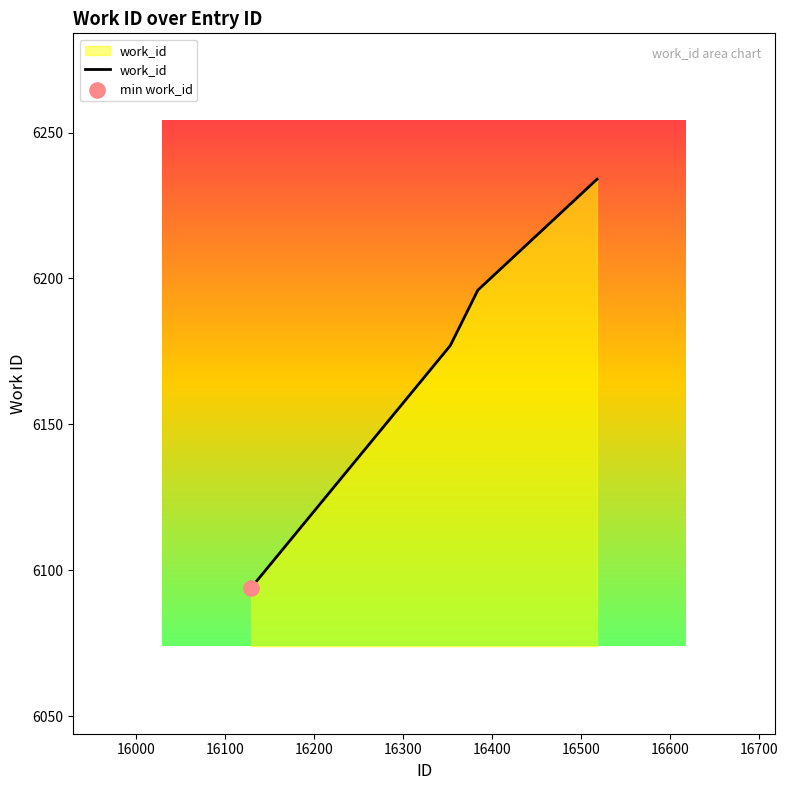

What is the minimum value shown in the chart?

6094